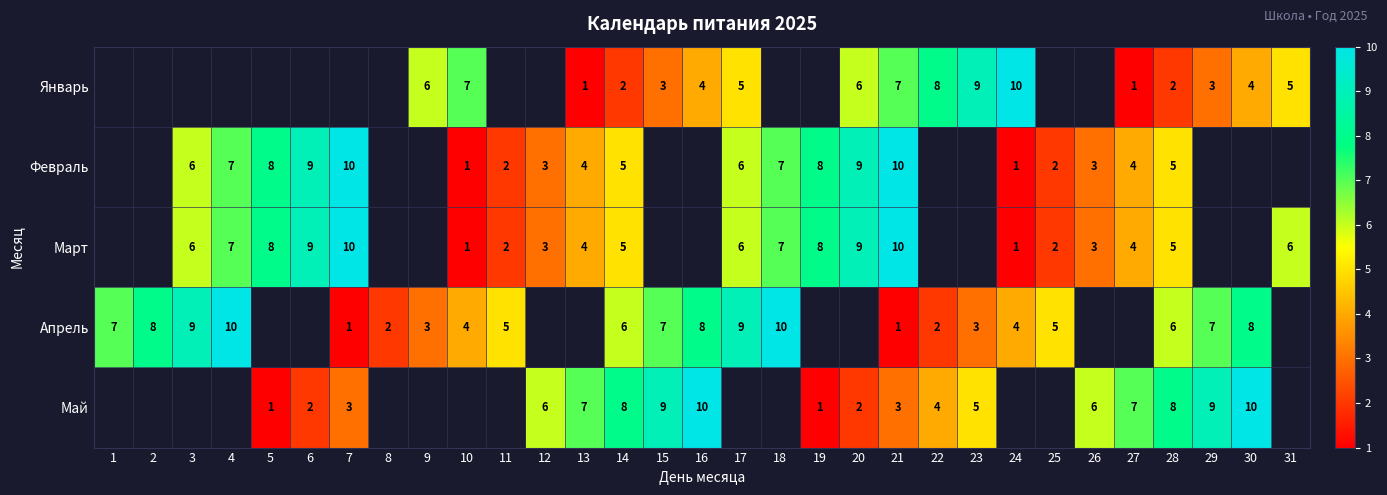

The Май series shows 3.3 at 29. True or false?

False